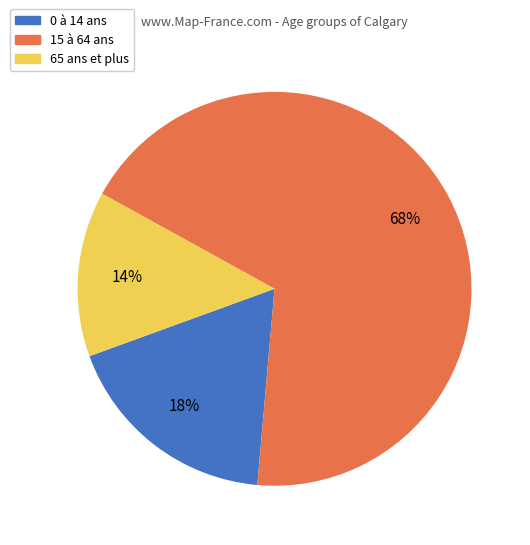

Count the number of slices in the pie.

3